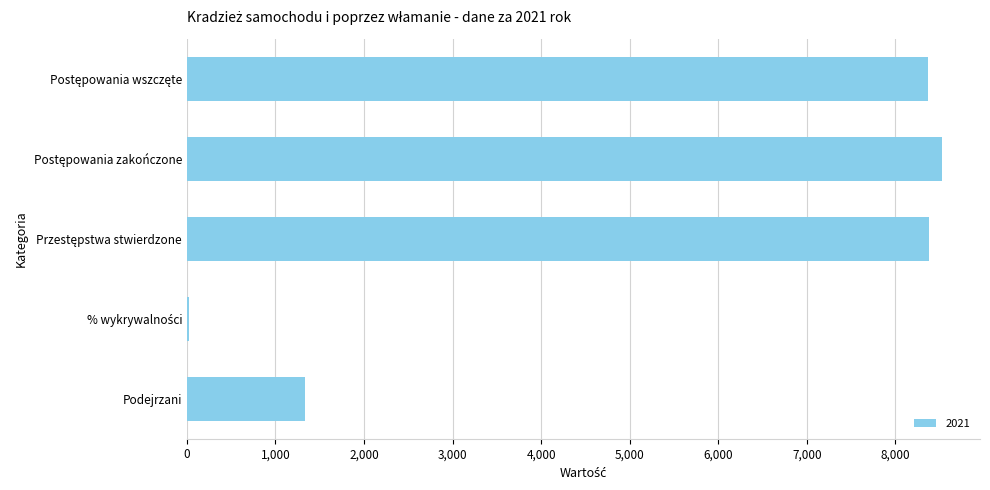

Count the number of data series in this chart.

1